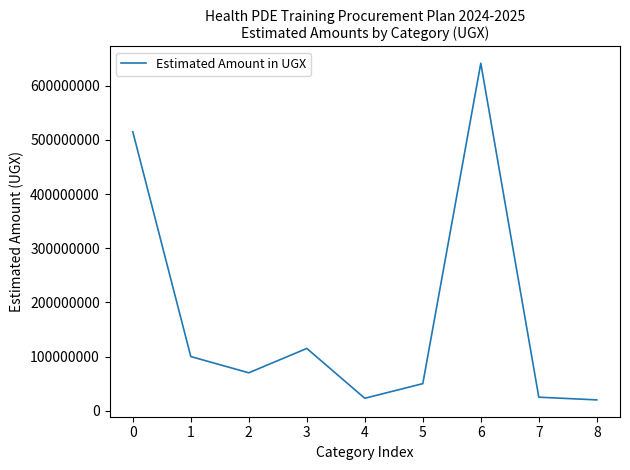

What is the maximum value shown in the chart?

641455000